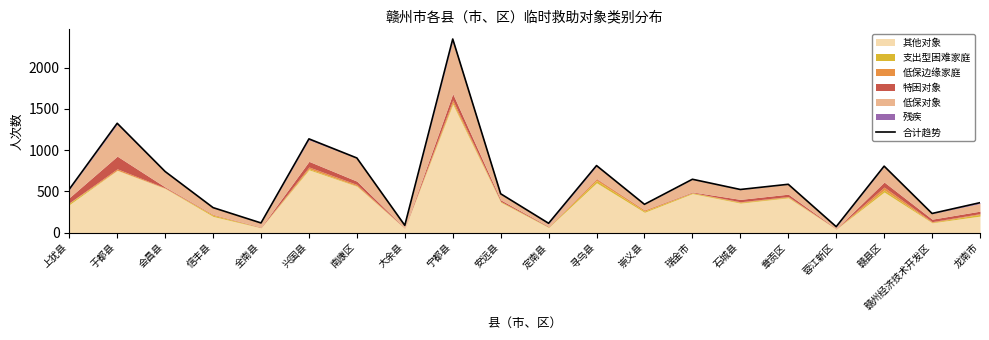

True or false: the data shows 2348 at 宁都县.

True